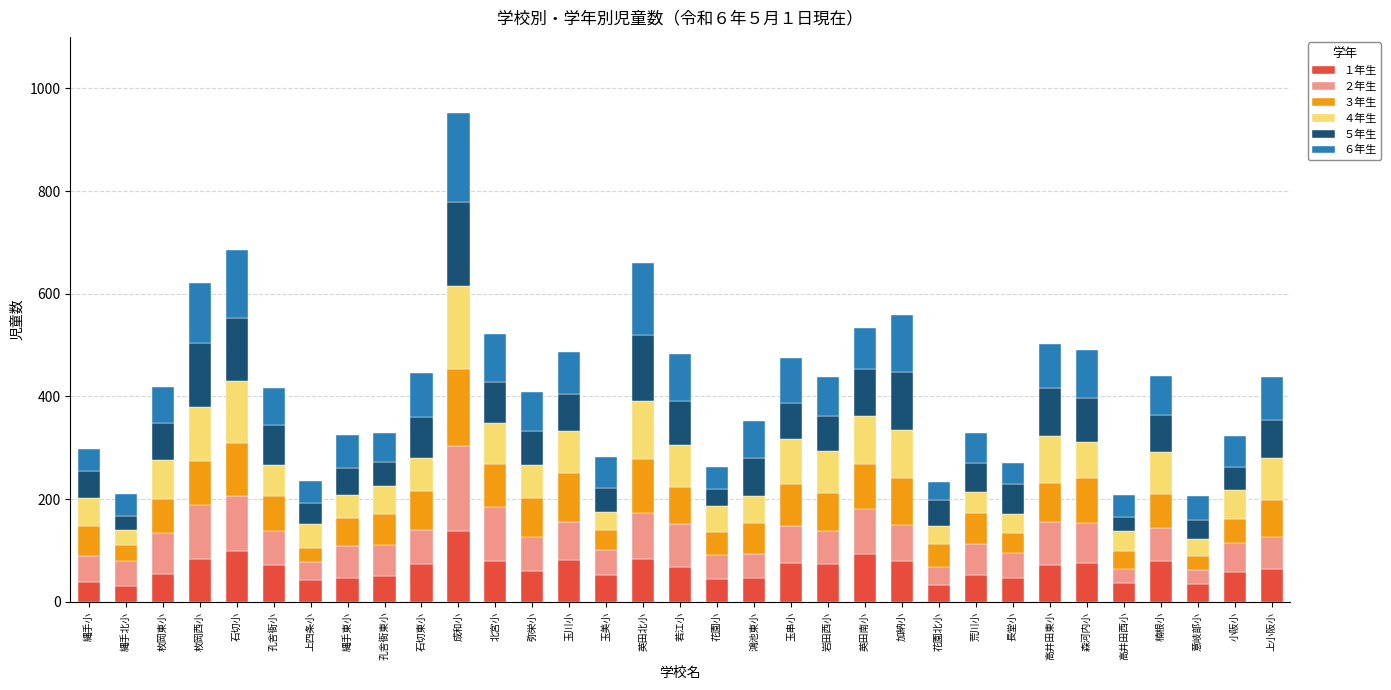

At which category is the sum across all series the highest?

成和小